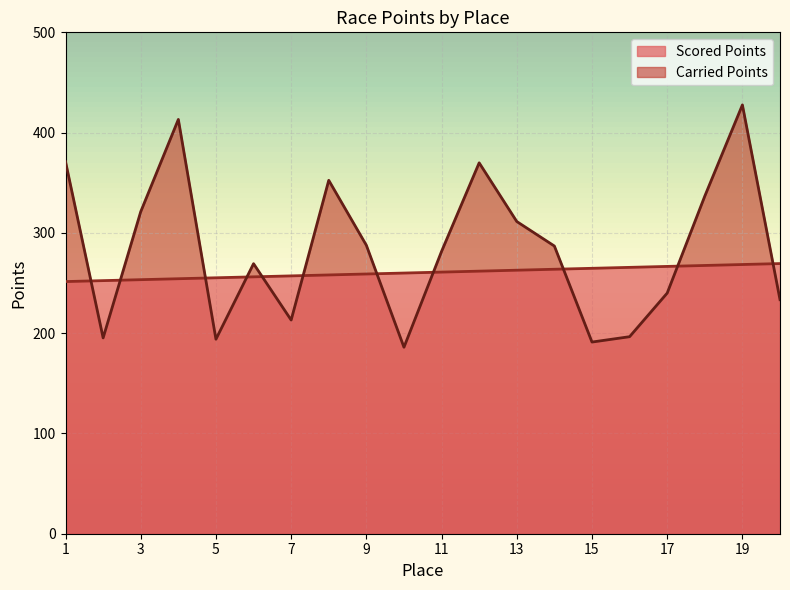

How many lines are shown in the chart?

2